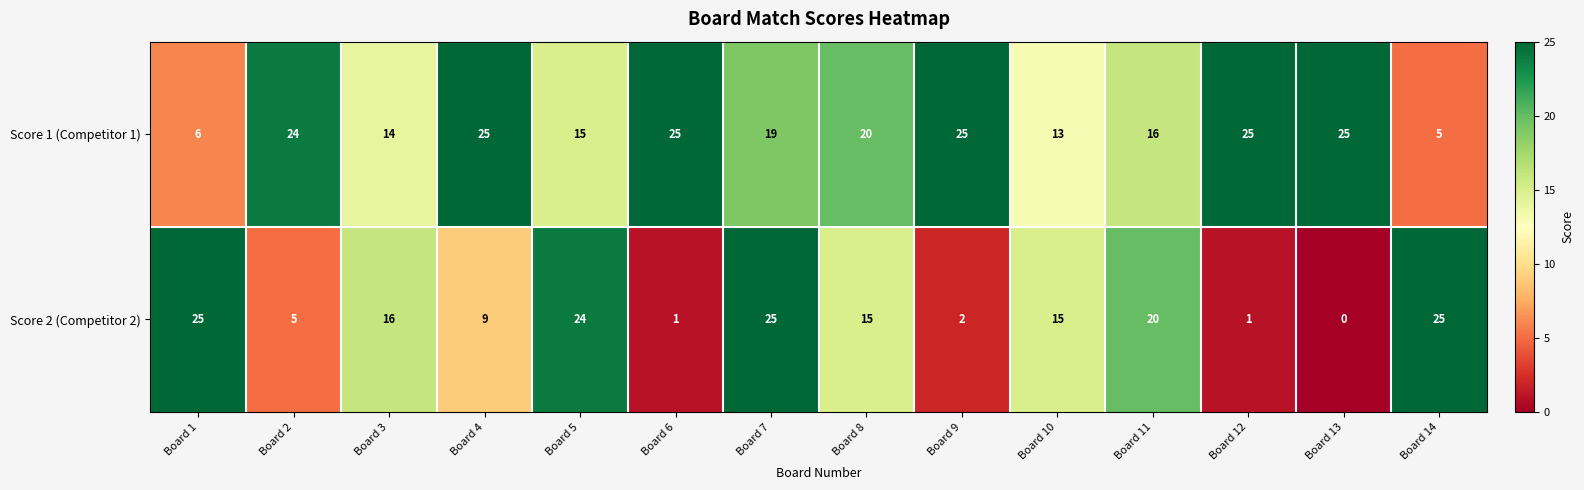

Rank the series by their average value, from lowest to highest.

Score 2 (Competitor 2), Score 1 (Competitor 1)